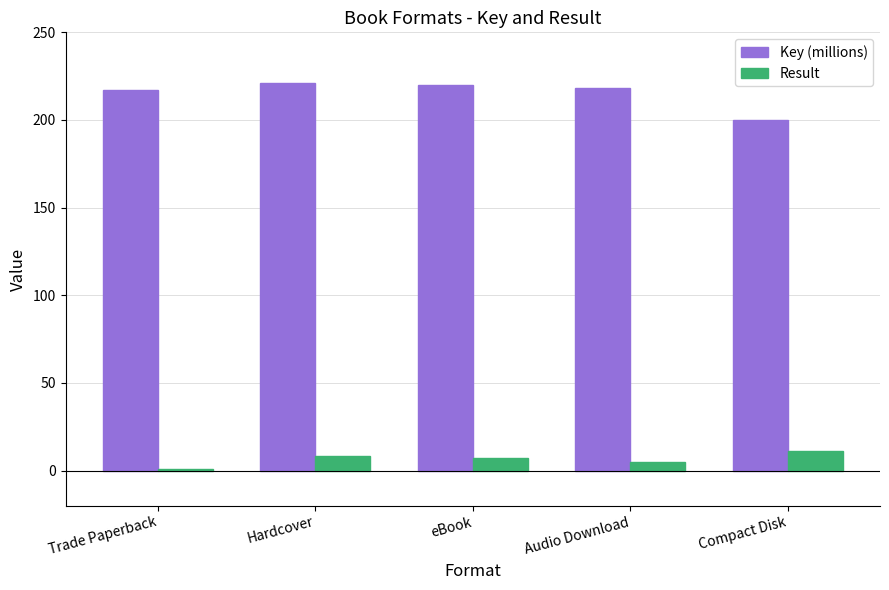

Are the bars horizontal?

No